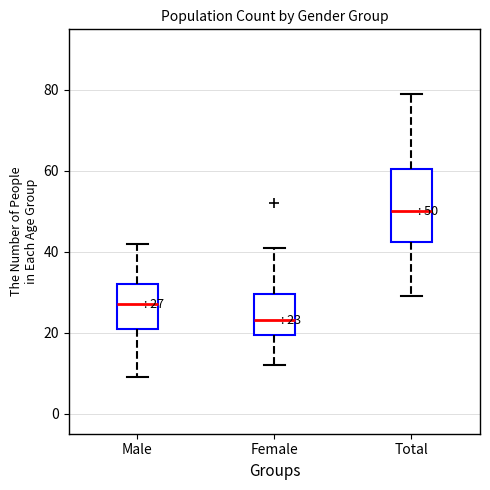

Which box has the lowest median line?

Female